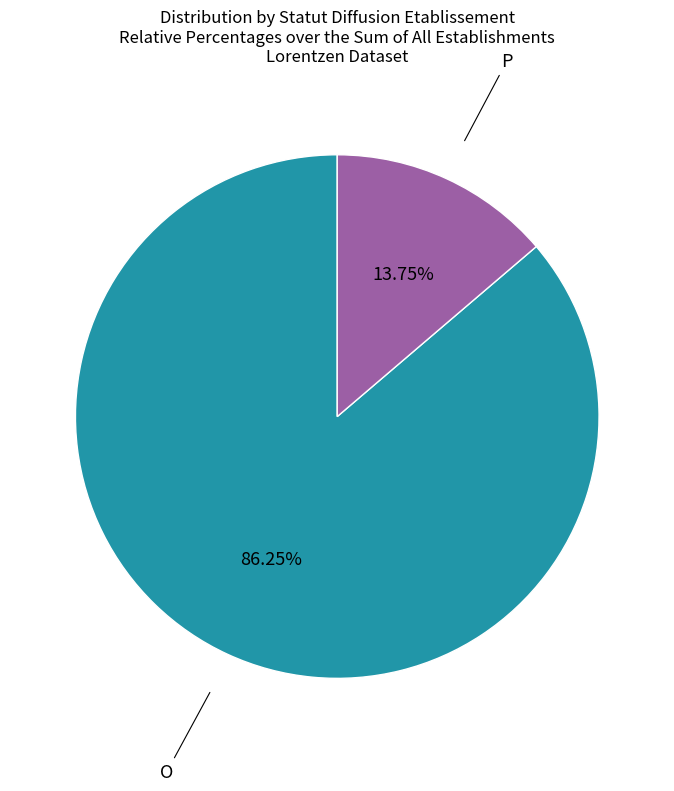

To the nearest percent, what is the combined percentage of P and O?

100%